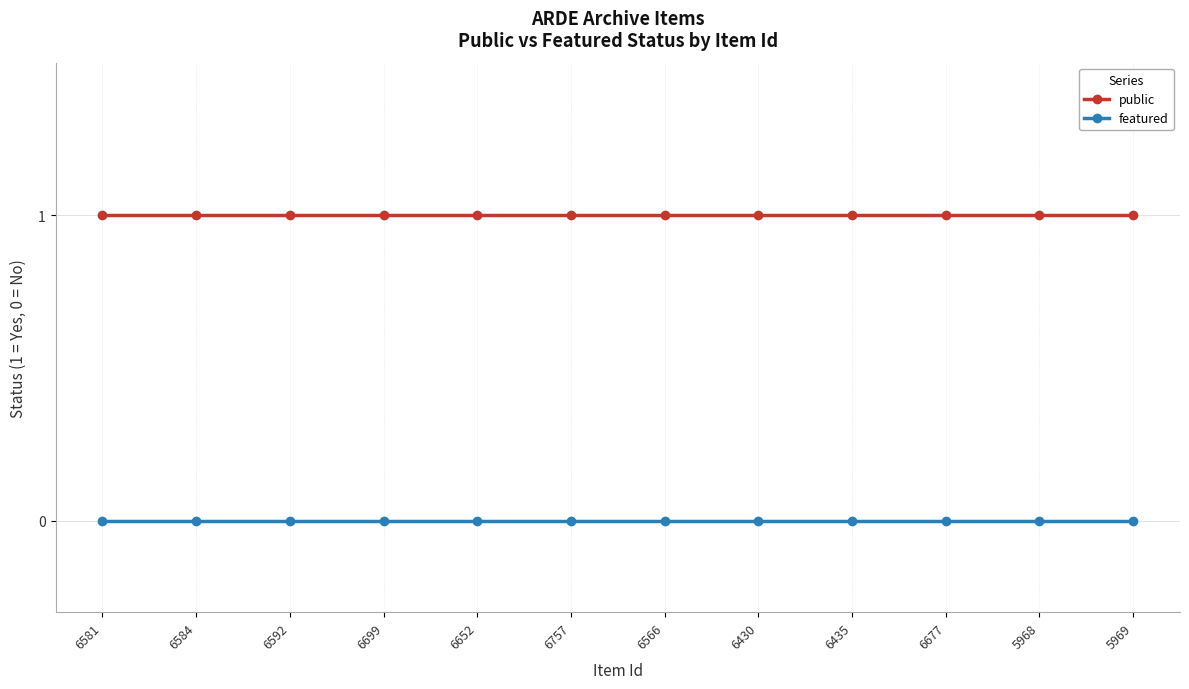

Rank the series at 6757 from lowest to highest value.

featured, public